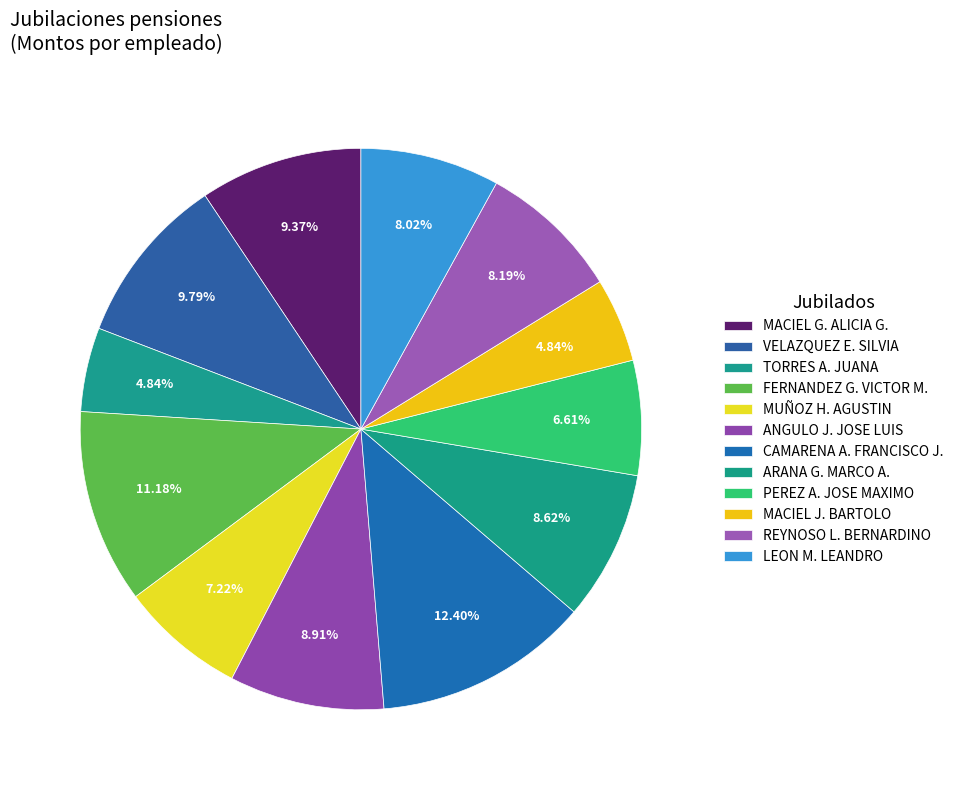

How many segments does this pie chart have?

12